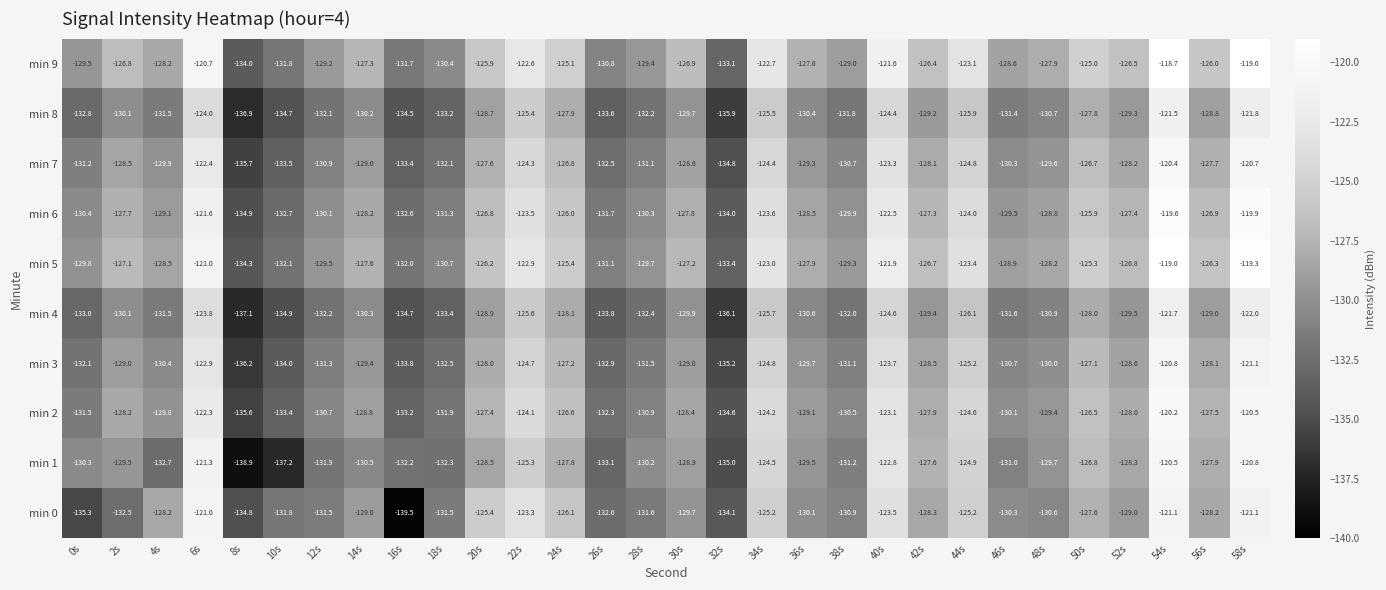

Rank the series at 52s from lowest to highest value.

min 4, min 8, min 0, min 3, min 1, min 7, min 2, min 6, min 5, min 9